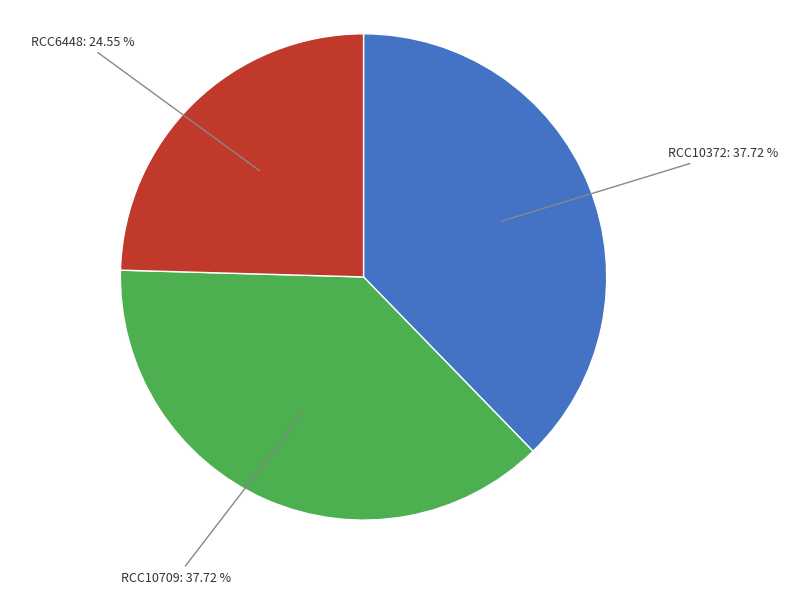

Does RCC10709: 37.72 % account for over 50% of the chart?

No